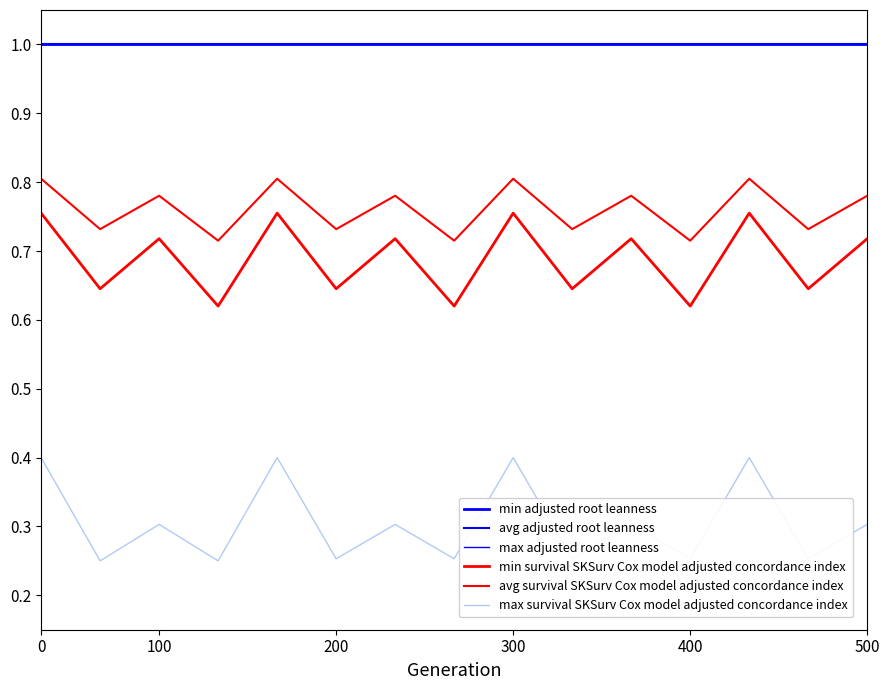

How many lines are shown in the chart?

6